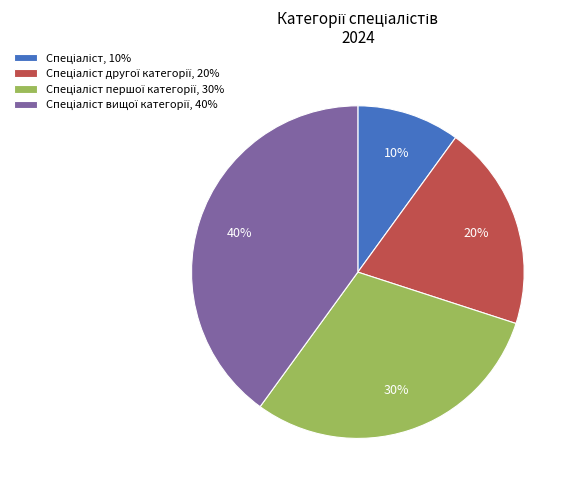

Does any single category account for the majority?

No